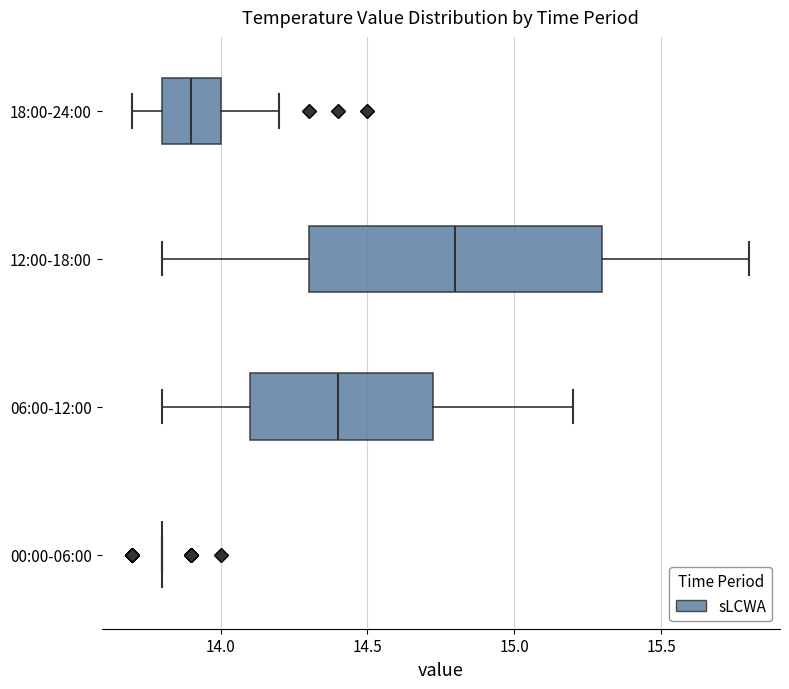

Reading bottom to top, read every box against the x-axis: the position of its median line, the range the box covers, and the ends of its whiskers. The values are not printed on the chart, so give them approximately, as read against the axis.

00:00-06:00: box collapsed to a line at 13.80, whiskers 13.80 to 13.80
06:00-12:00: median 14.40, box 14.10 to 14.75, whiskers 13.80 to 15.20
12:00-18:00: median 14.80, box 14.30 to 15.30, whiskers 13.80 to 15.80
18:00-24:00: median 13.90, box 13.80 to 14.00, whiskers 13.70 to 14.20